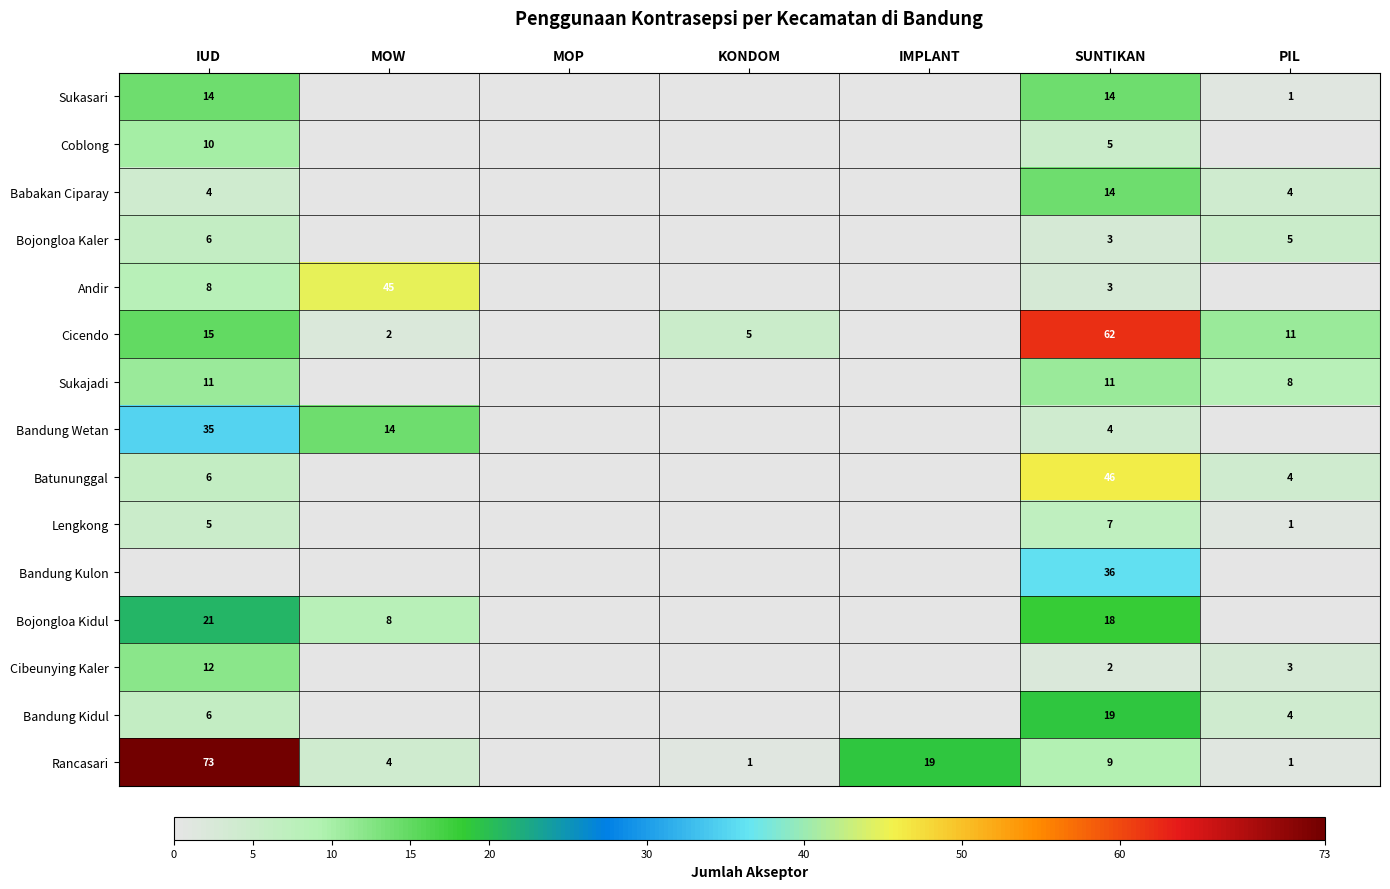

The Bojongloa Kidul series shows 28 at SUNTIKAN. True or false?

False